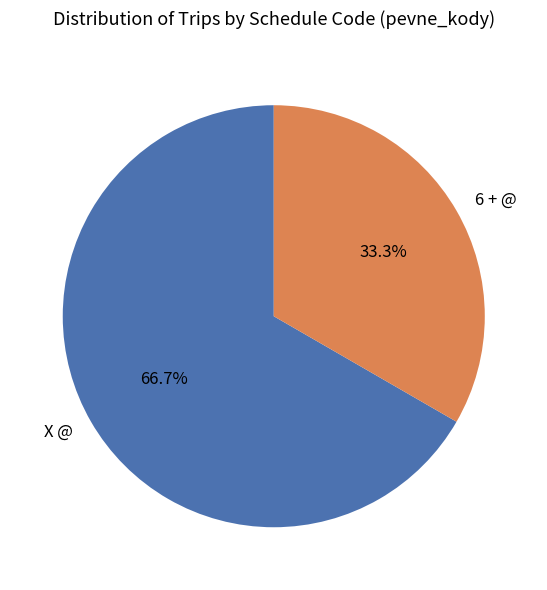

To the nearest percent, what is the combined percentage of X @ and 6 + @?

100%